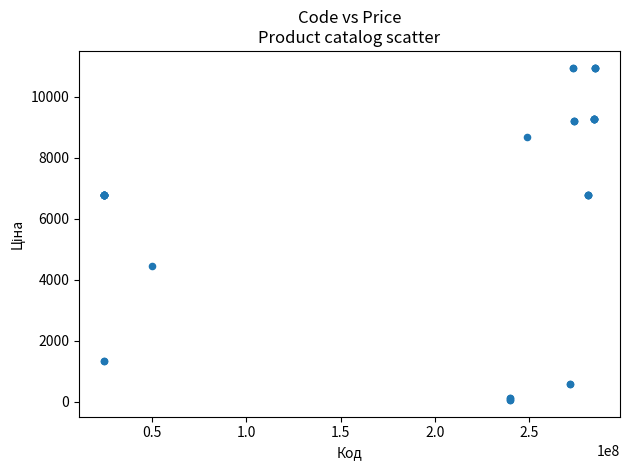

What Y value in the scatter plot is closest to 5510?

4470.6